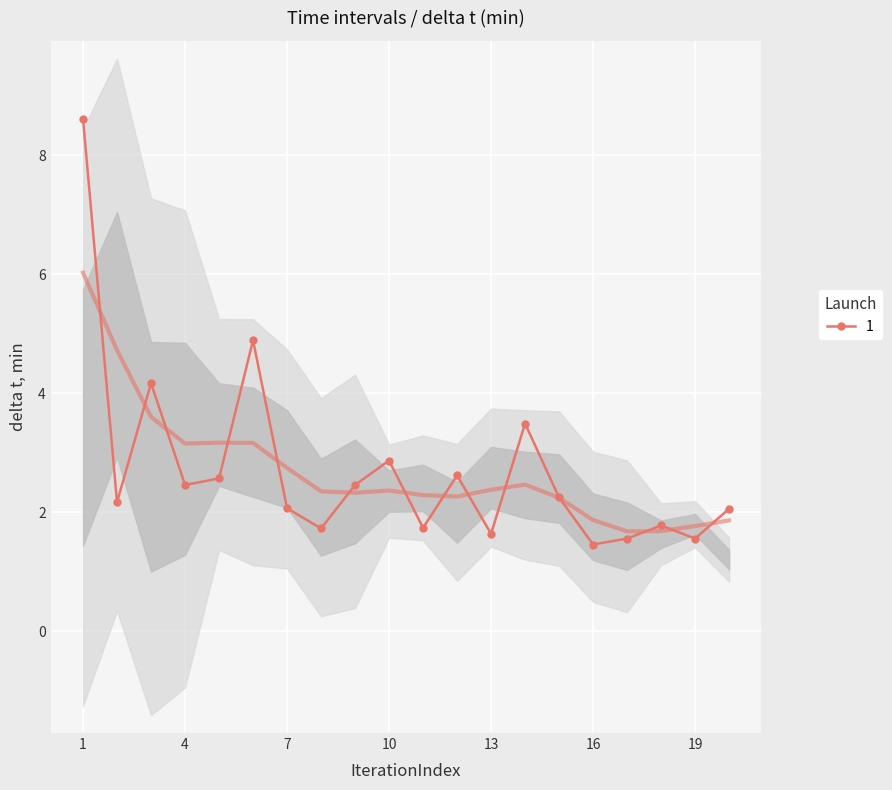

What is the lowest value of the 1 series?

1.5